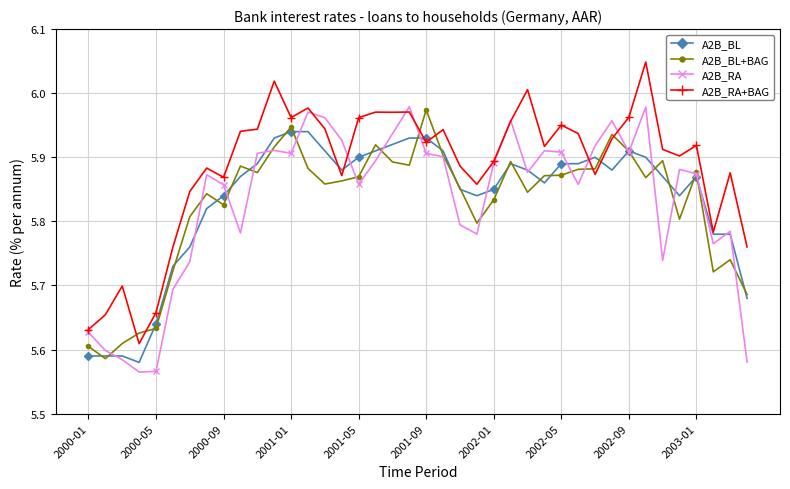

Which series has the largest total across all categories?

A2B_RA+BAG